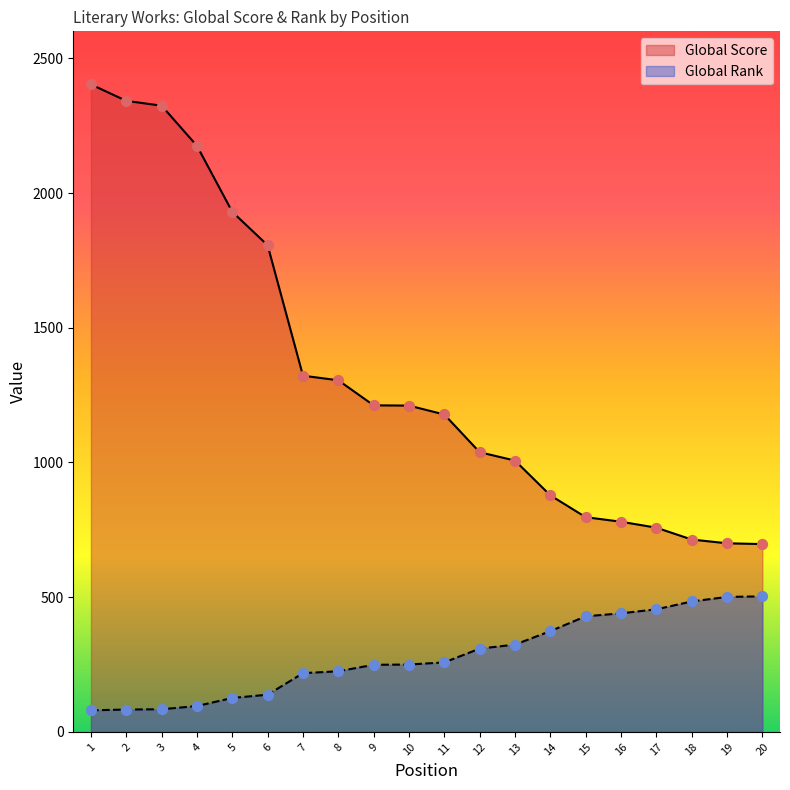

At which category is the sum across all series the highest?

1